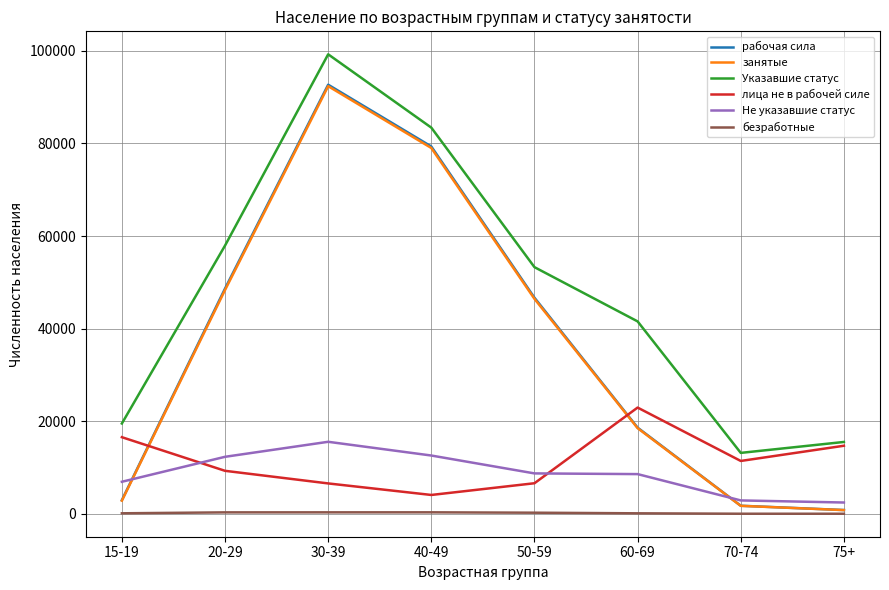

Does the chart have visible grid lines?

Yes